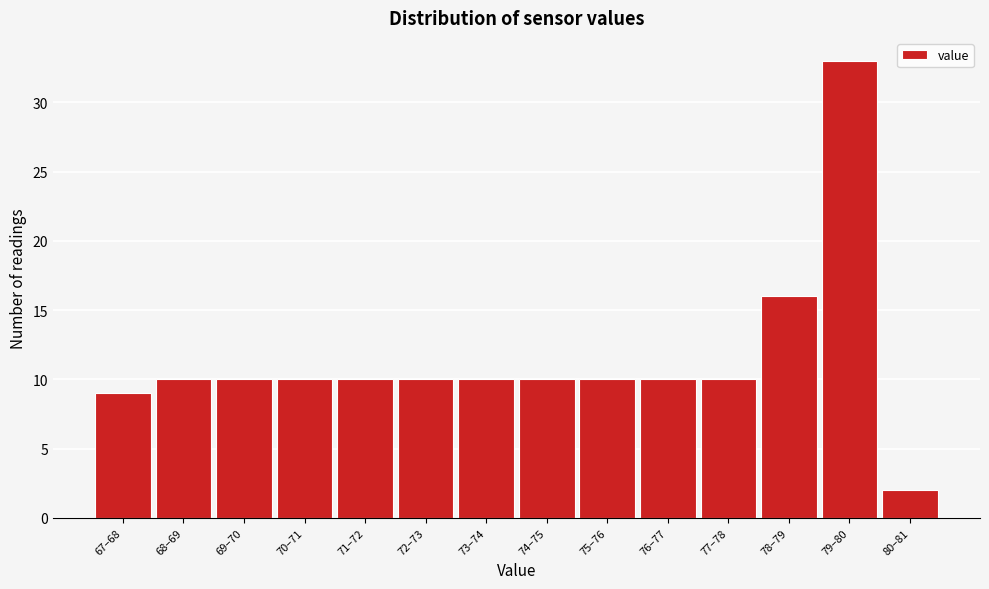

Reading left to right, extract all data points from this chart.

67–68=9	68–69=10	69–70=10	70–71=10	71–72=10	72–73=10	73–74=10	74–75=10	75–76=10	76–77=10	77–78=10	78–79=16	79–80=33	80–81=2